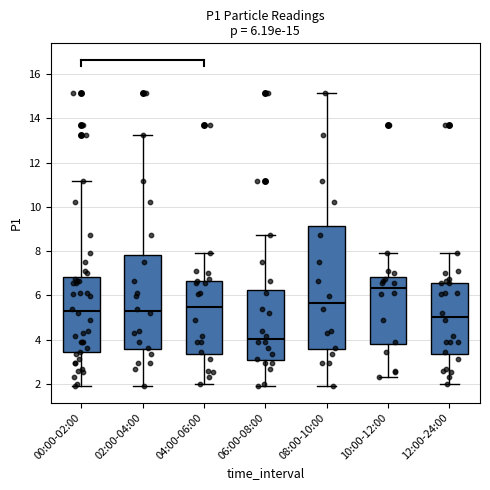

Which box's median line is the lowest?

06:00-08:00